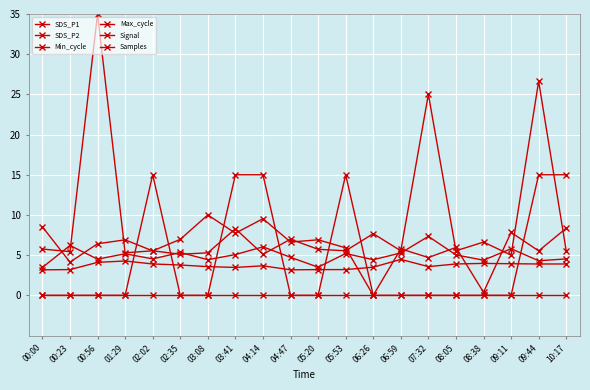

What is the difference between the highest and lowest values at 02:02?

15.0